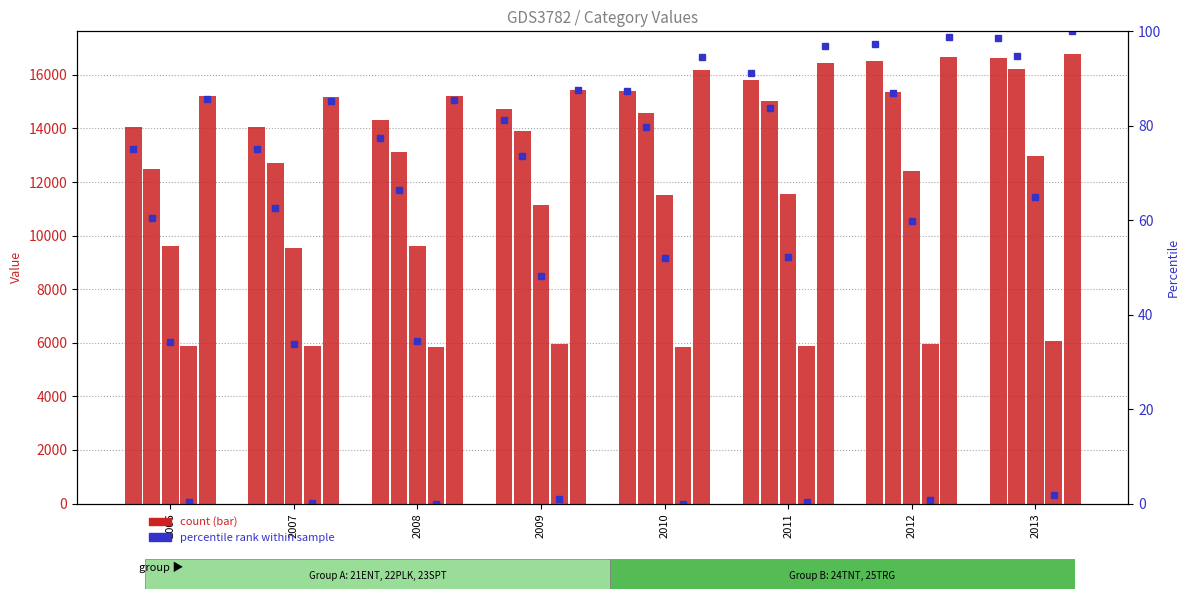

Rank the series by their maximum value, from highest to lowest.

25TRG, 21ENT, 22PLK, 23SPT, 24TNT